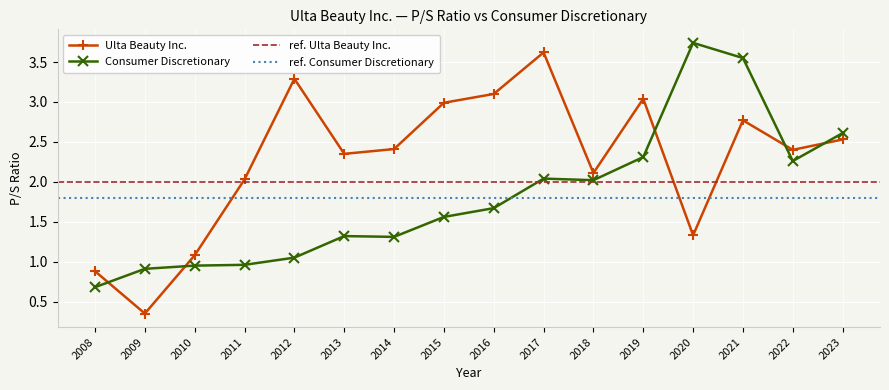

The value of Consumer Discretionary at 2012 is 0.7. True or false?

False